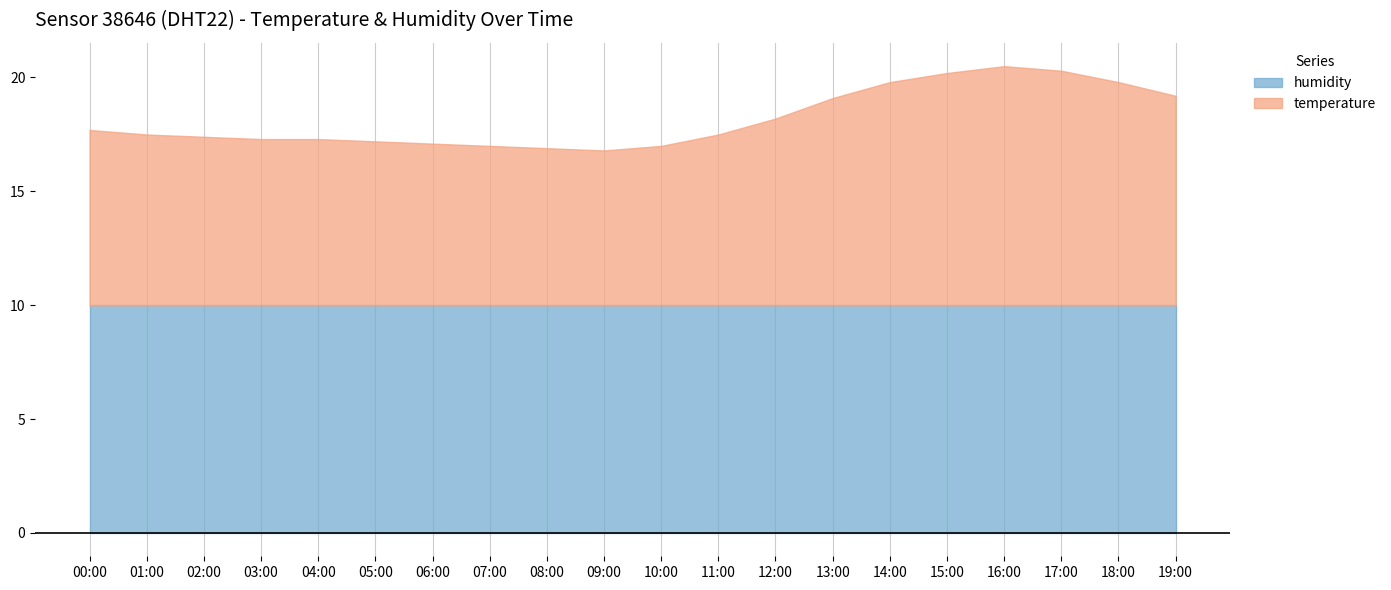

Does the chart have visible grid lines?

Yes